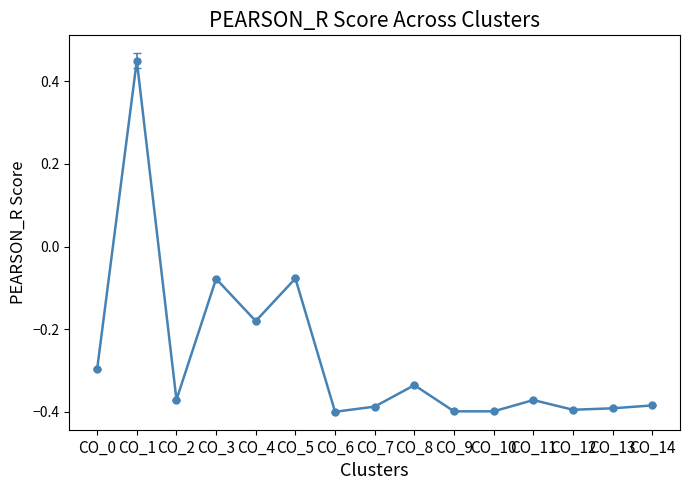

Which has a higher value, CO_4 or CO_9?

CO_4